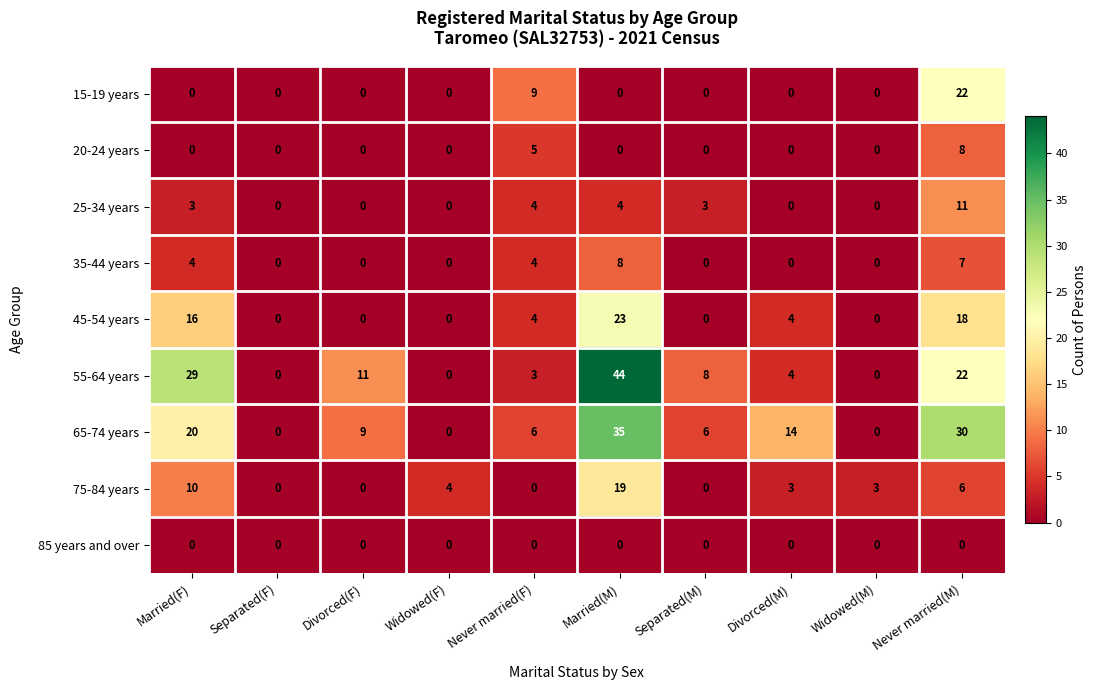

What is the difference between the maximum and second lowest values in the 20-24 years series?

8